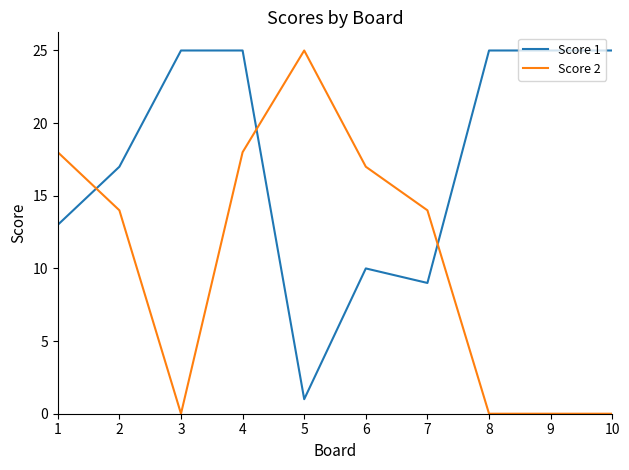

Where do Score 1 and Score 2 first cross each other?

1 and 2